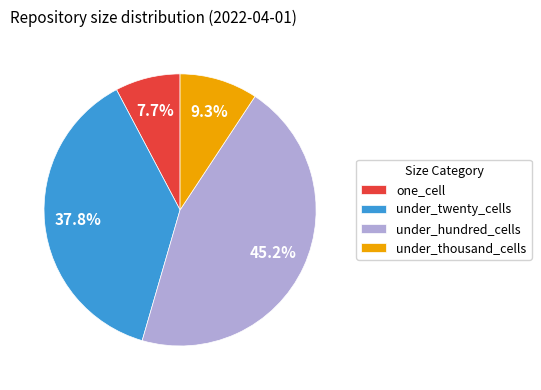

Is it true that under_thousand_cells is 9% of the pie?

True